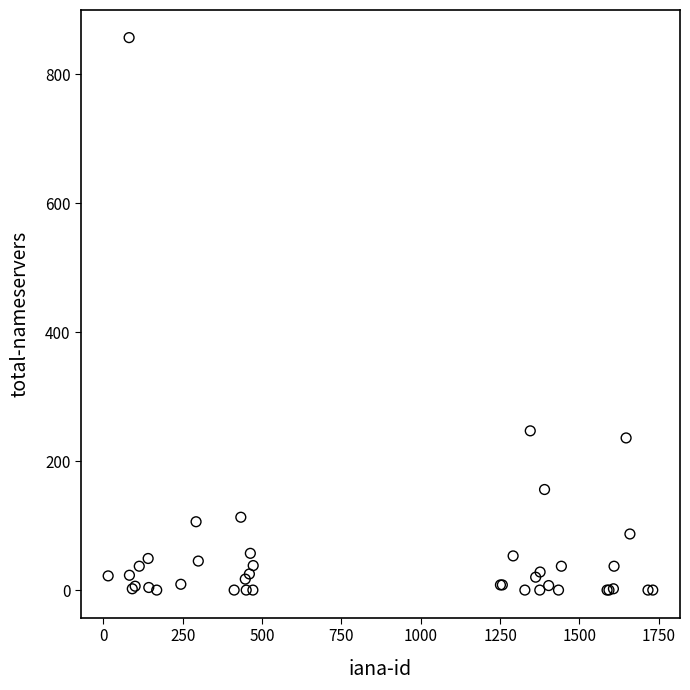

What Y value in the scatter plot is closest to 428?

247